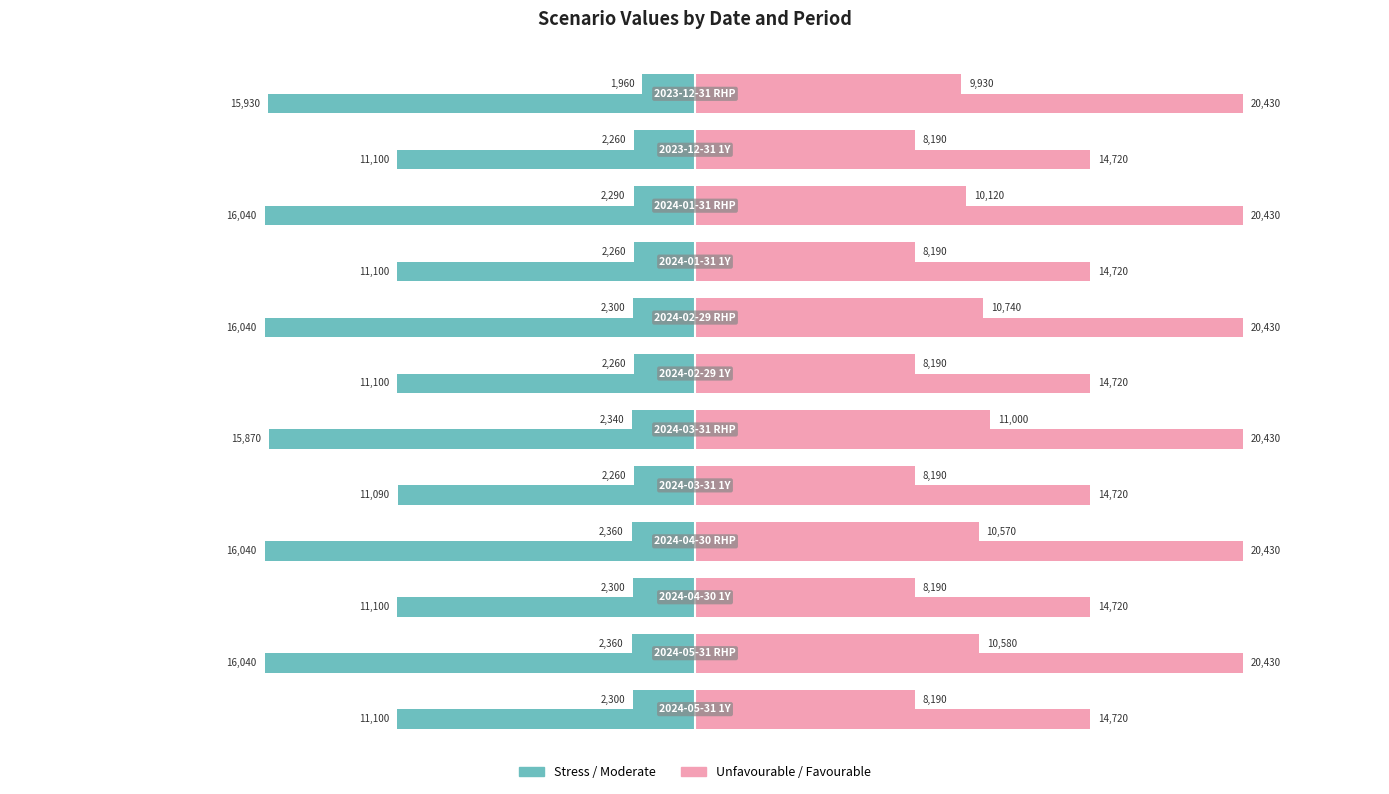

How many series are shown in this chart?

4